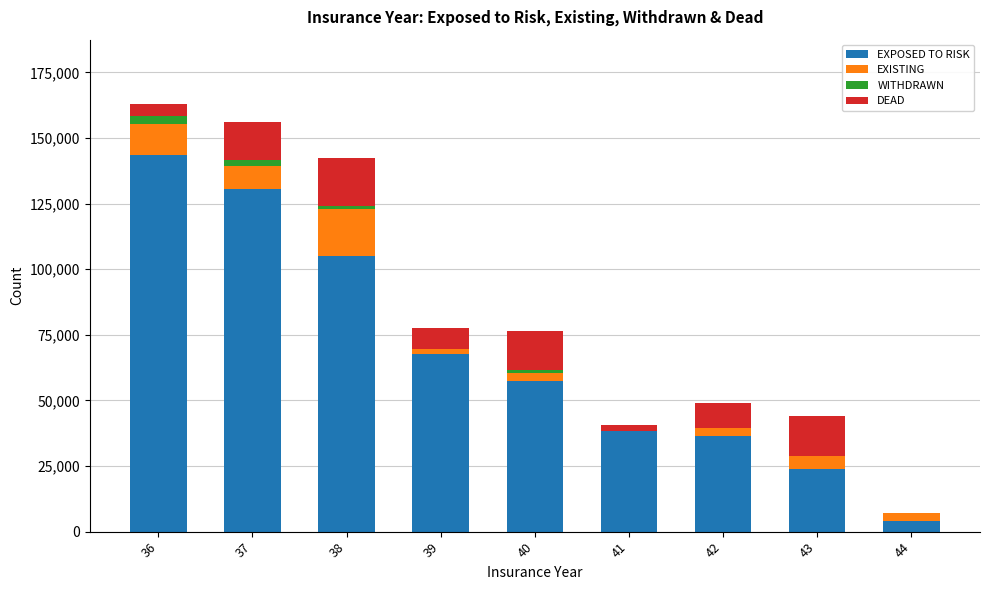

What is the sum of all EXPOSED TO RISK values?

607000